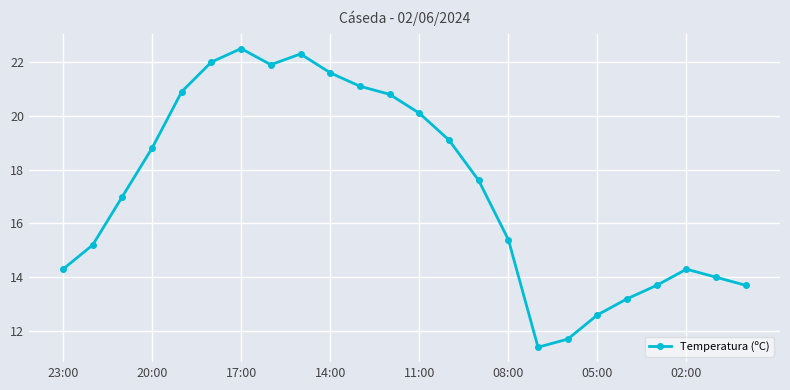

What is the greatest value displayed?

22.5